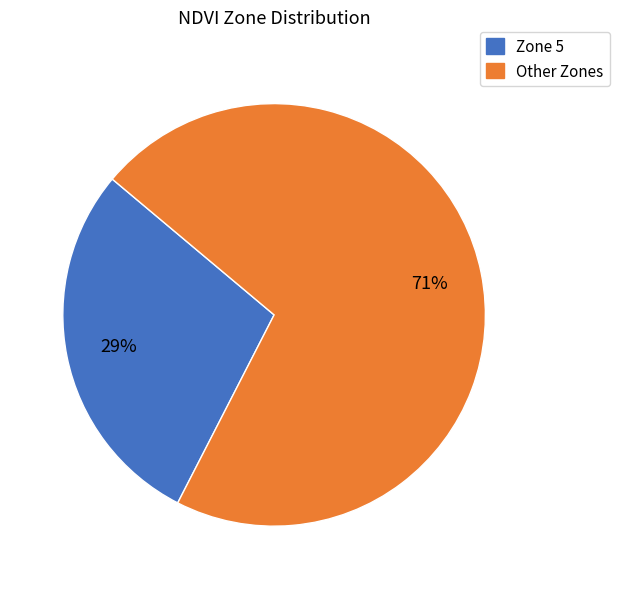

To the nearest percent, what is the average slice percentage?

50%